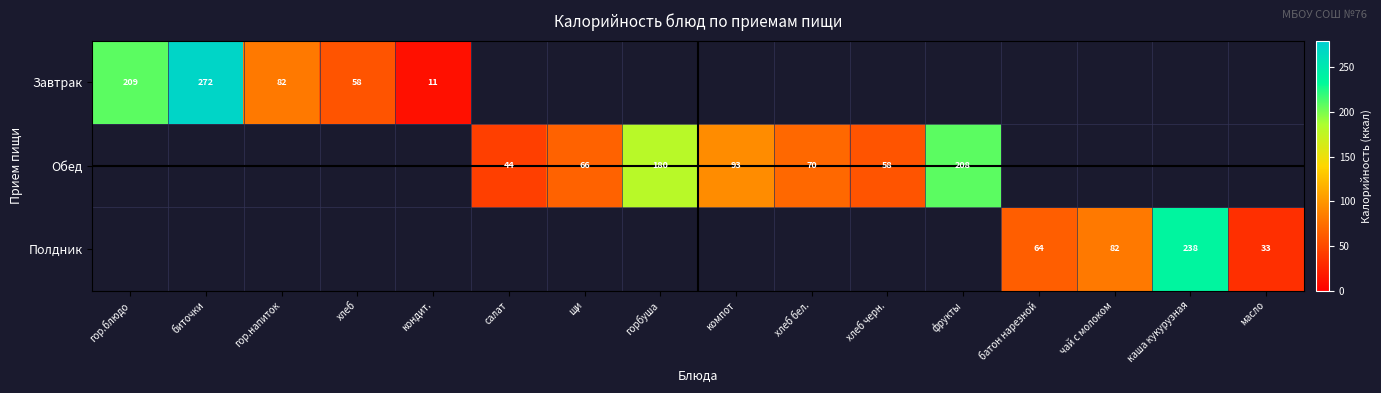

What is the greatest value displayed?

271.7